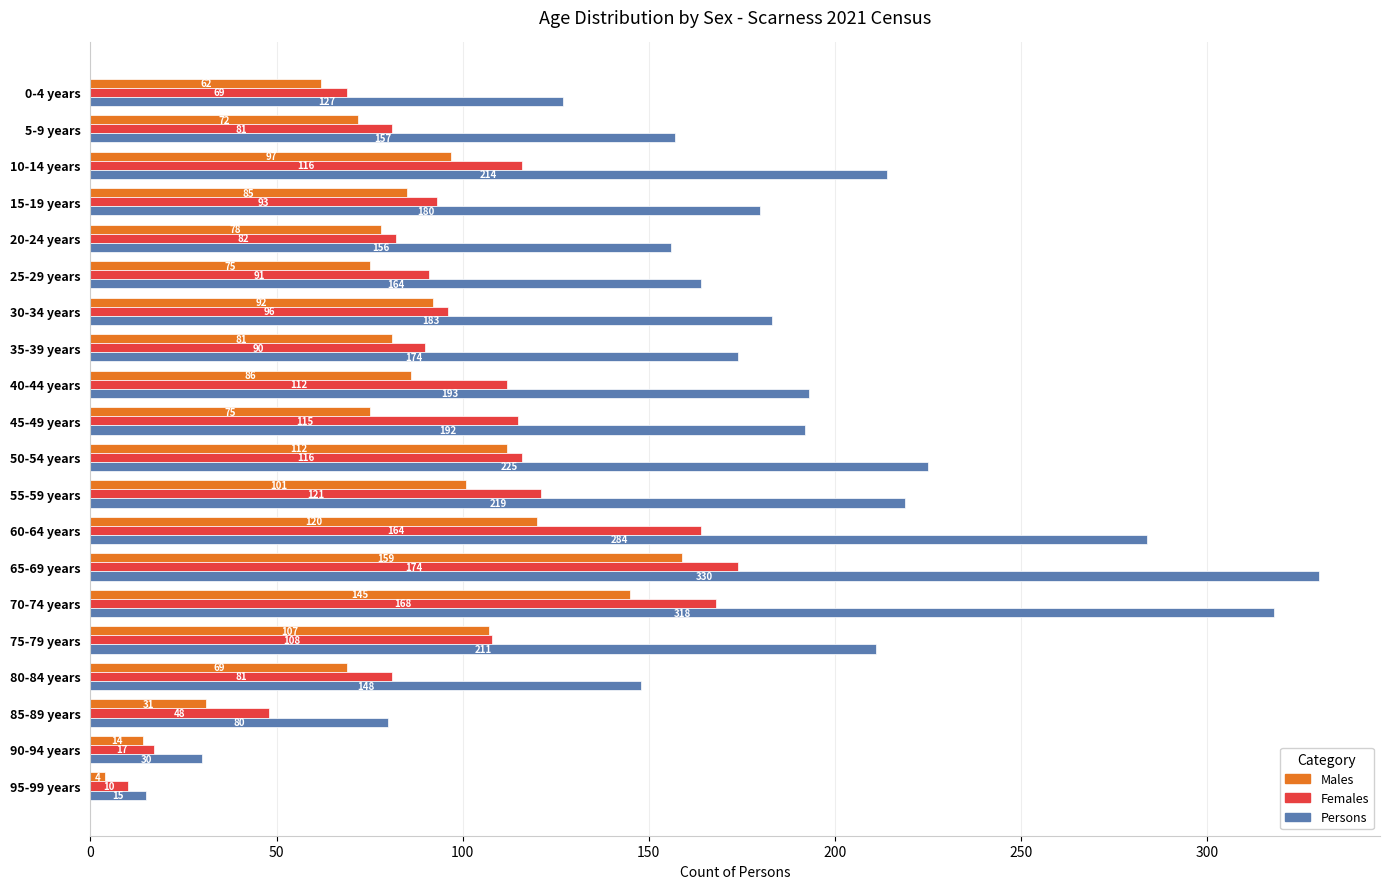

What is the greatest value displayed?

330